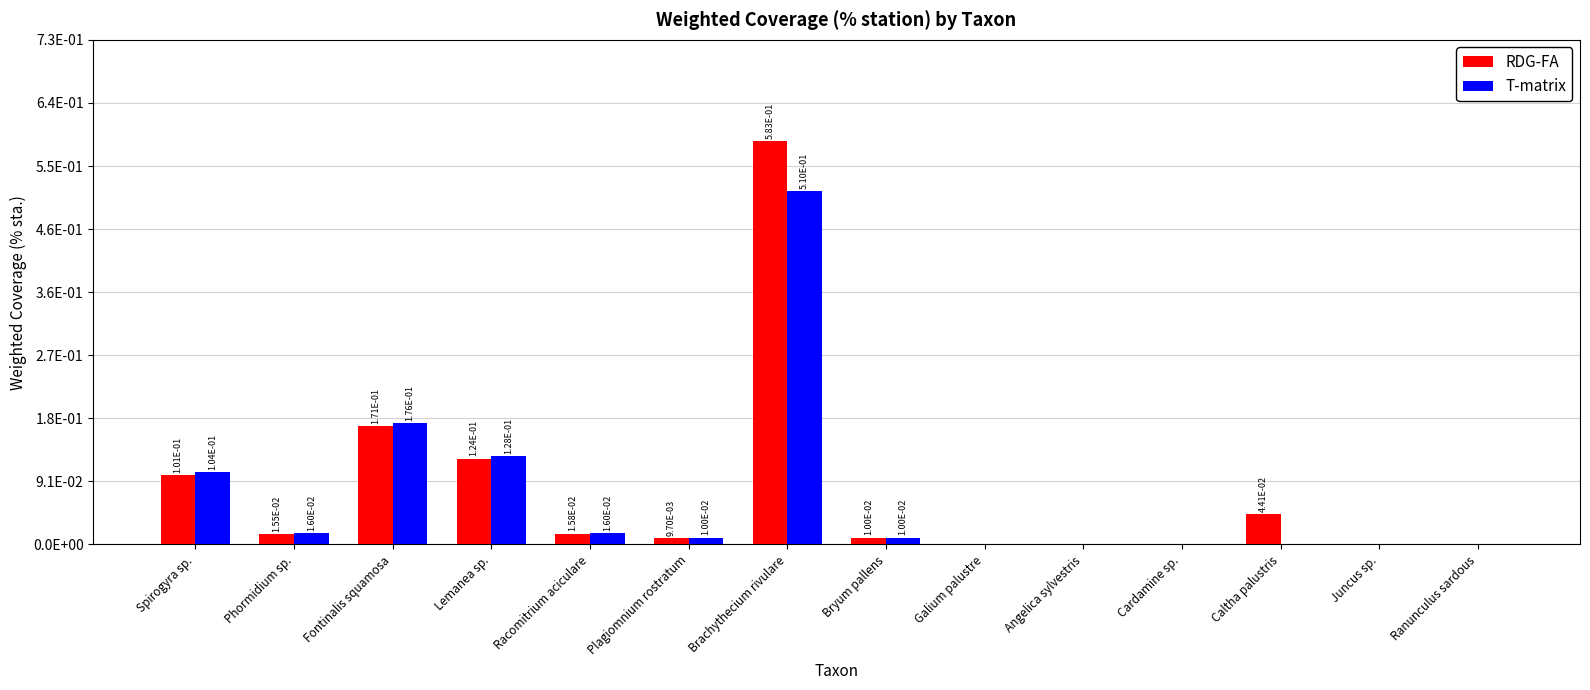

Between Angelica sylvestris and Spirogyra sp., which is larger?

Spirogyra sp.